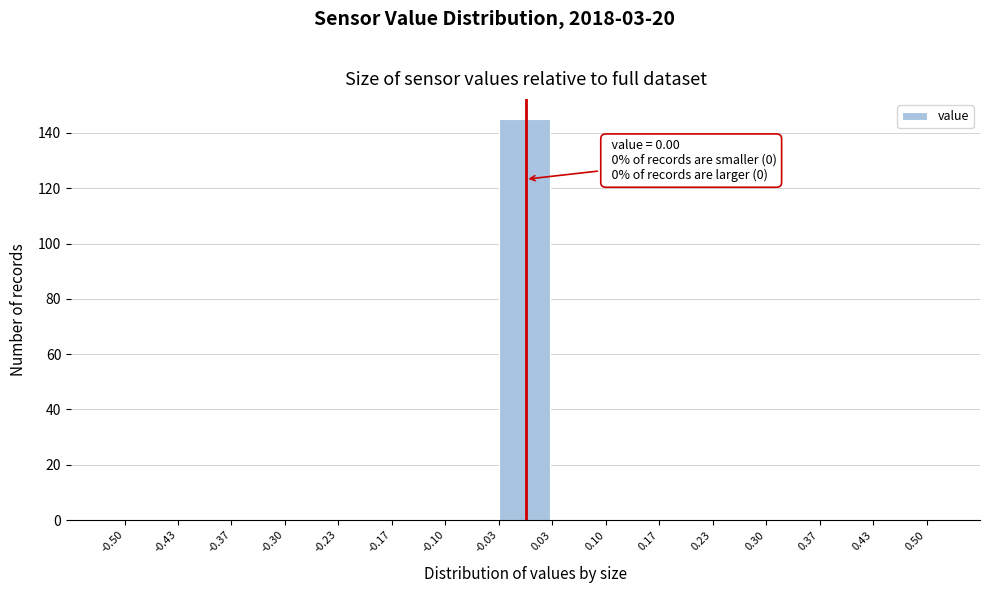

Which range on the x-axis has the tallest bar?

-0.03 to 0.03